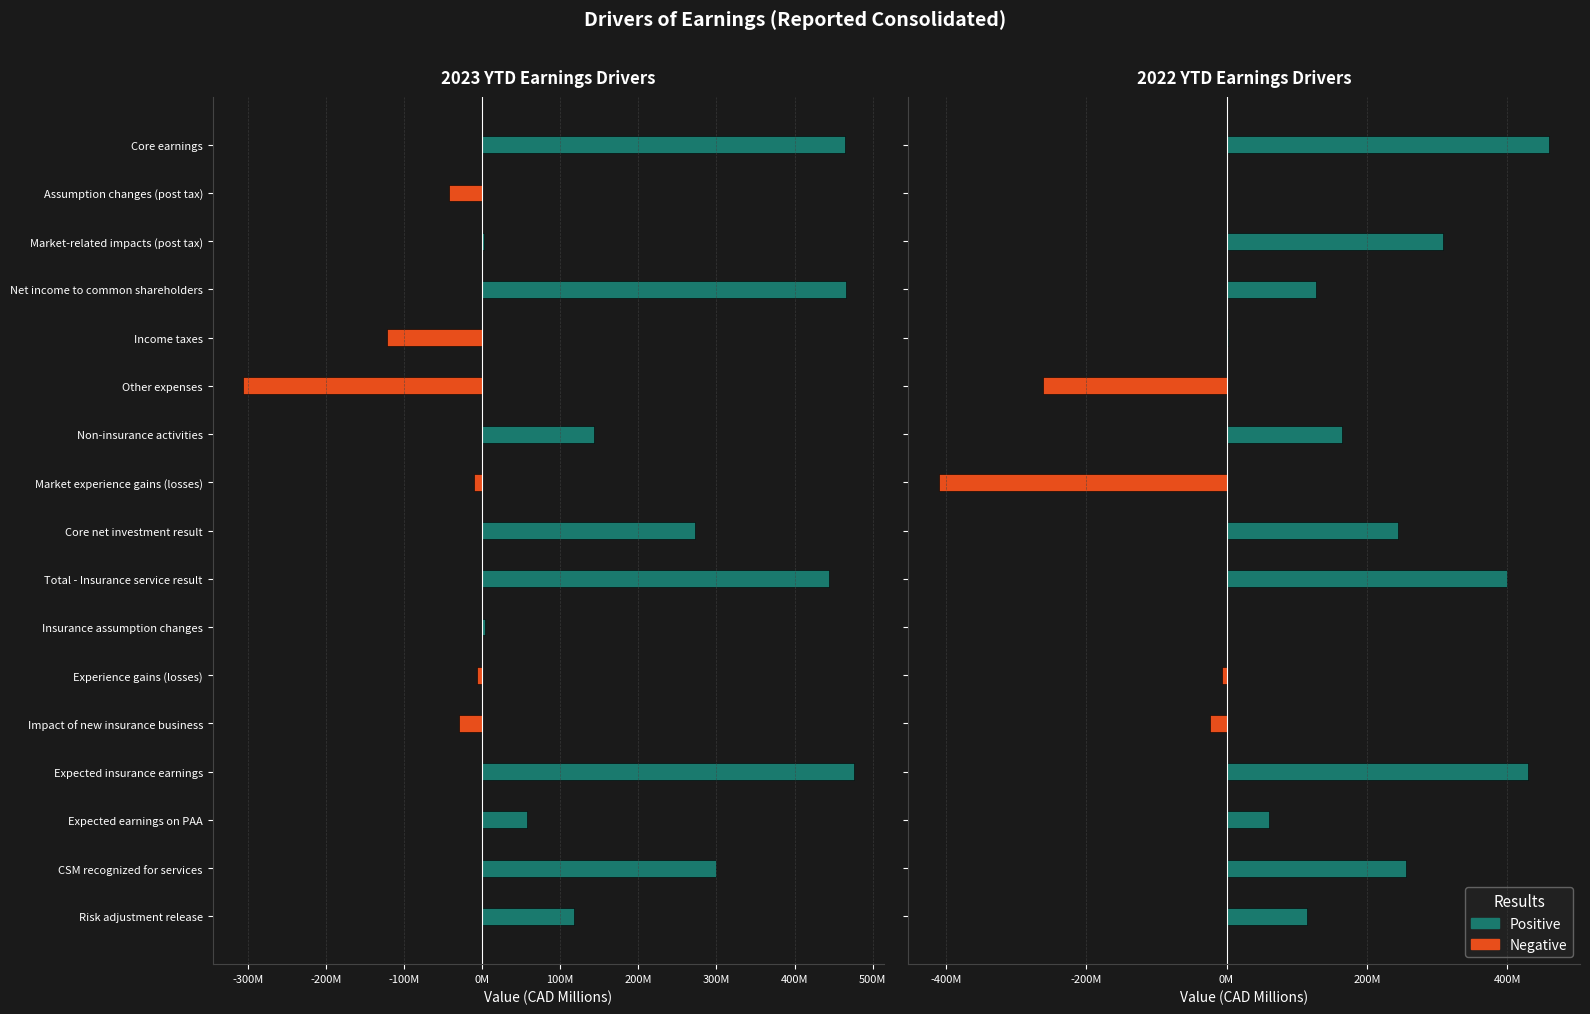

Rank the series by their average value, from highest to lowest.

Positive, Negative